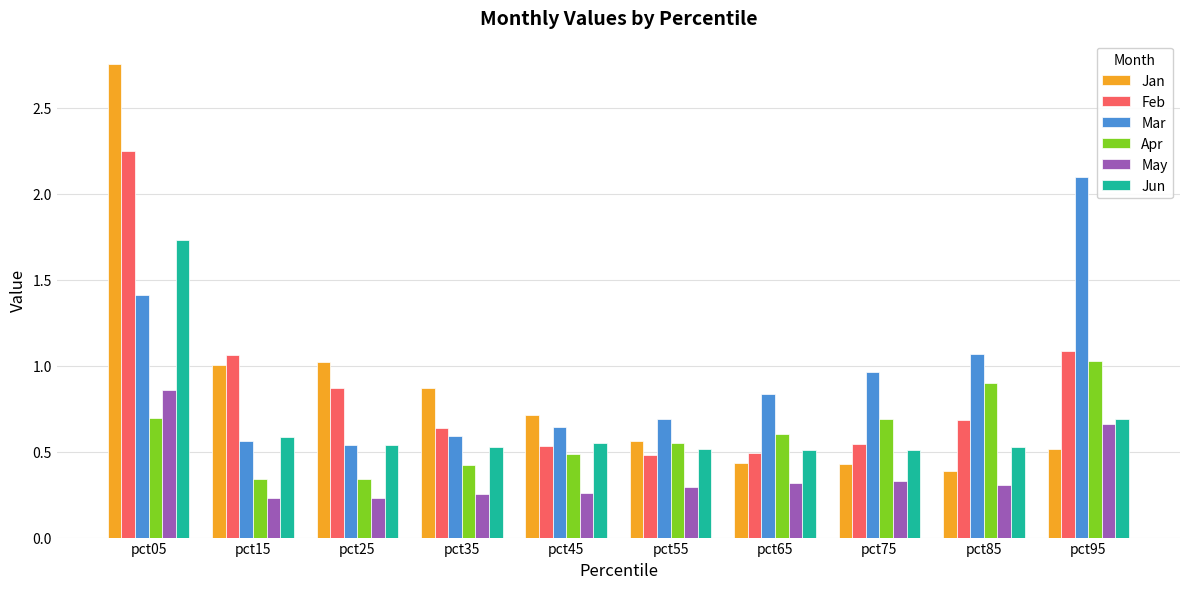

At which label does Mar reach its minimum?

pct25